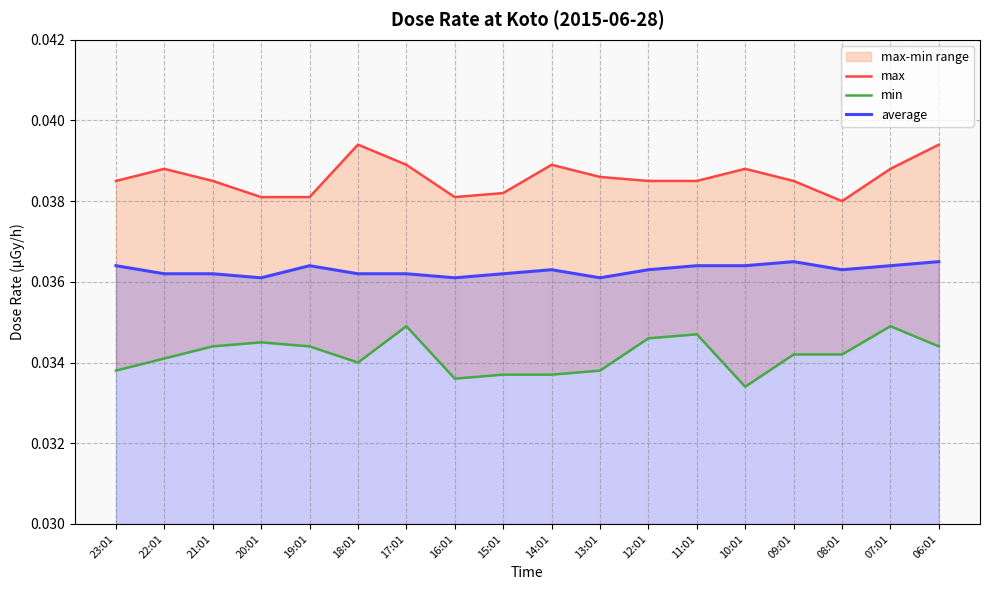

Reading left to right, list all the values displayed in this chart.

max: 23:01=0.0	22:01=0.0	21:01=0.0	20:01=0.0	19:01=0.0	18:01=0.0	17:01=0.0	16:01=0.0	15:01=0.0	14:01=0.0	13:01=0.0	12:01=0.0	11:01=0.0	10:01=0.0	09:01=0.0	08:01=0.0	07:01=0.0	06:01=0.0
min: 23:01=0.0	22:01=0.0	21:01=0.0	20:01=0.0	19:01=0.0	18:01=0.0	17:01=0.0	16:01=0.0	15:01=0.0	14:01=0.0	13:01=0.0	12:01=0.0	11:01=0.0	10:01=0.0	09:01=0.0	08:01=0.0	07:01=0.0	06:01=0.0
average: 23:01=0.0	22:01=0.0	21:01=0.0	20:01=0.0	19:01=0.0	18:01=0.0	17:01=0.0	16:01=0.0	15:01=0.0	14:01=0.0	13:01=0.0	12:01=0.0	11:01=0.0	10:01=0.0	09:01=0.0	08:01=0.0	07:01=0.0	06:01=0.0